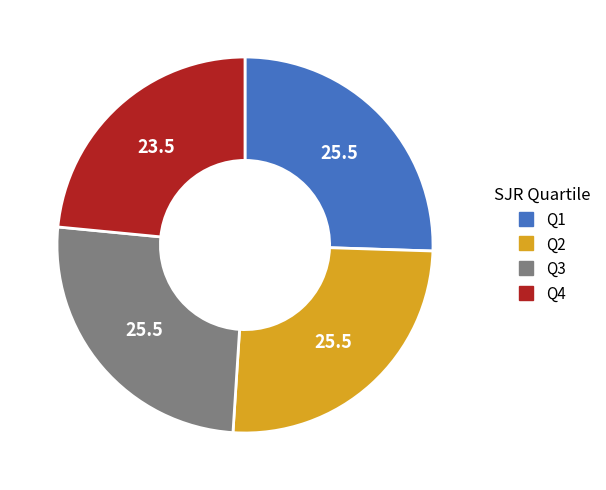

The Q4 slice represents 14% of the pie. True or false?

False